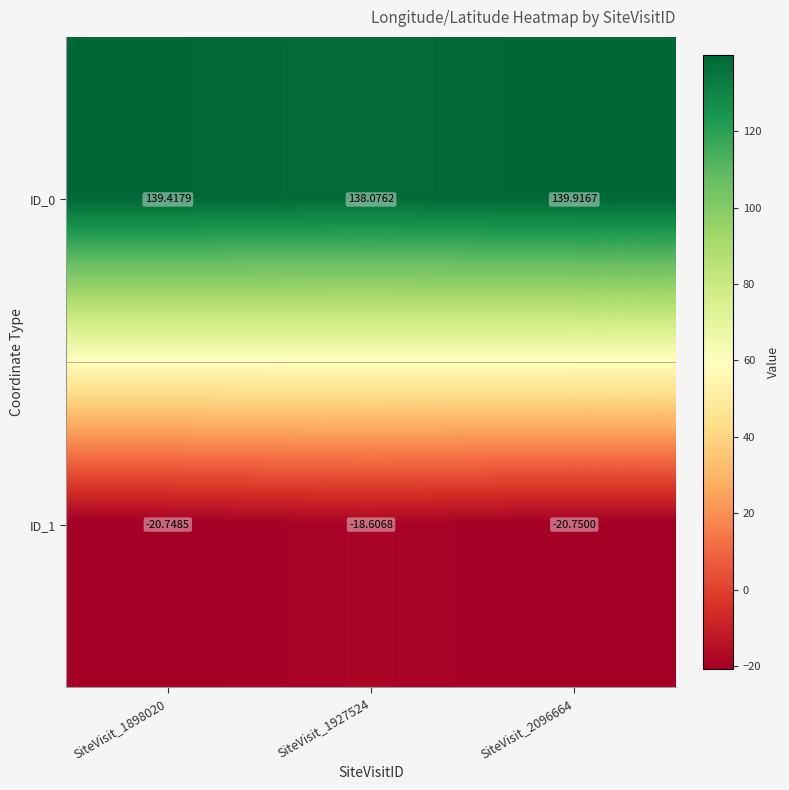

How many data points in ID_1 are above -20?

1